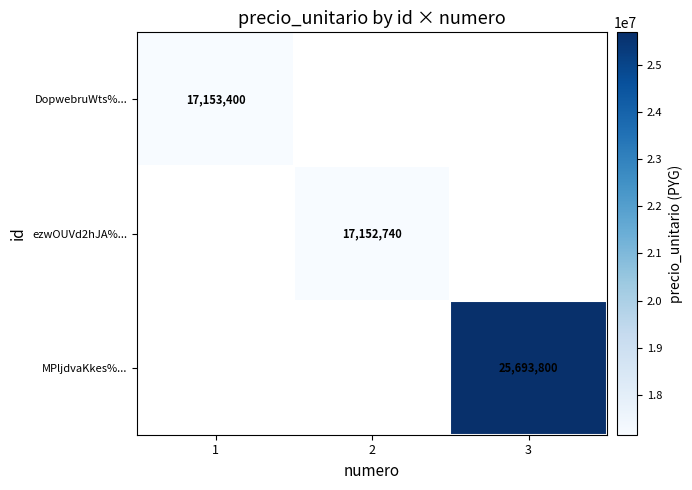

The value of MPljdvaKkes%... at 3 is 25693800. True or false?

True